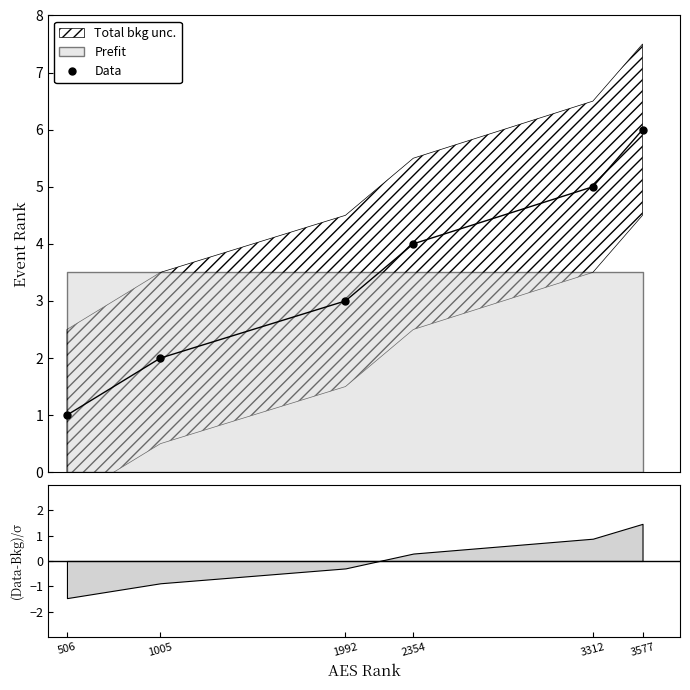

Between 3577 and 506, which is larger?

3577